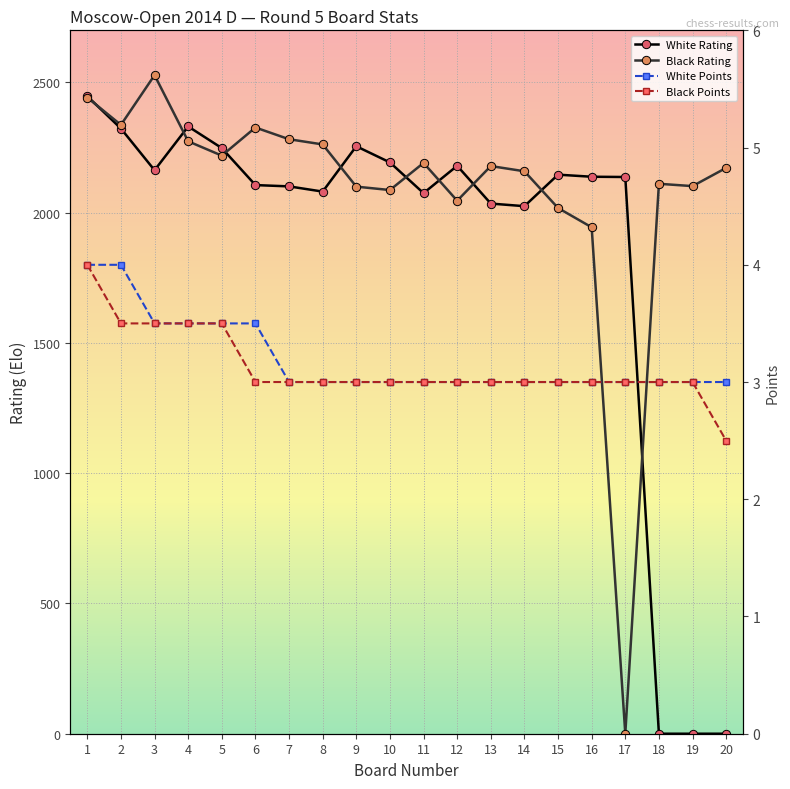

What are all the series names shown in the legend?

White Rating, Black Rating, White Points, Black Points